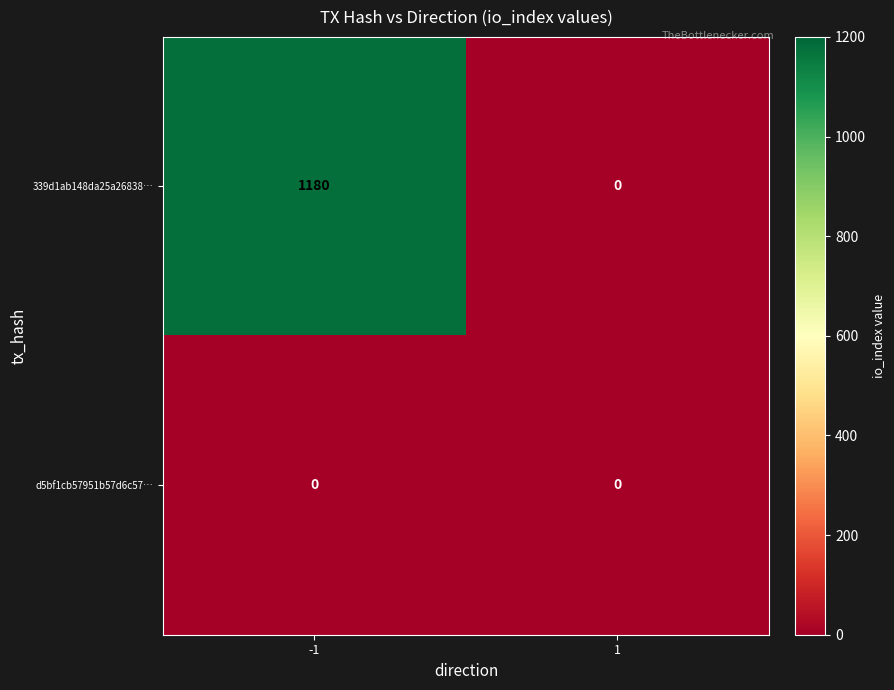

Reading left to right, list all the values displayed in this chart.

339d1ab148da25a26838…: -1=1180	1=0
d5bf1cb57951b57d6c57…: -1=0	1=0